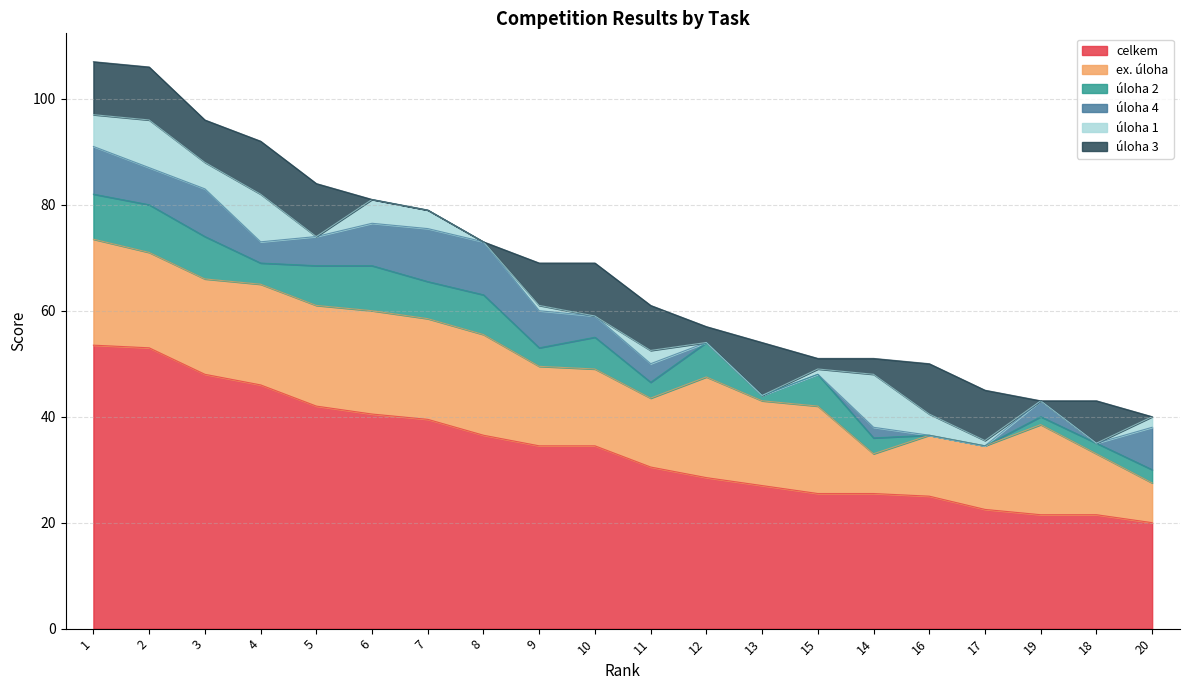

What is the label of the 8th point from the right?

13